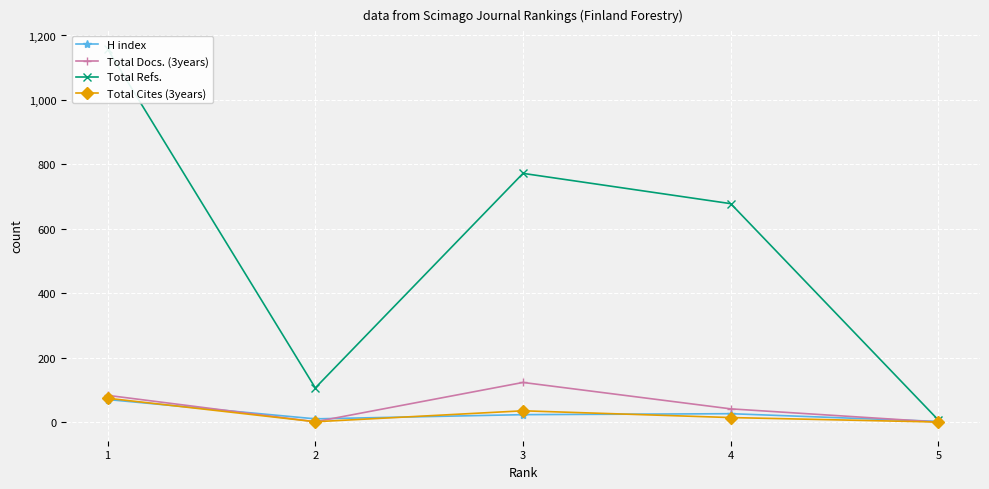

Where is the first local maximum for Total Cites (3years)?

3